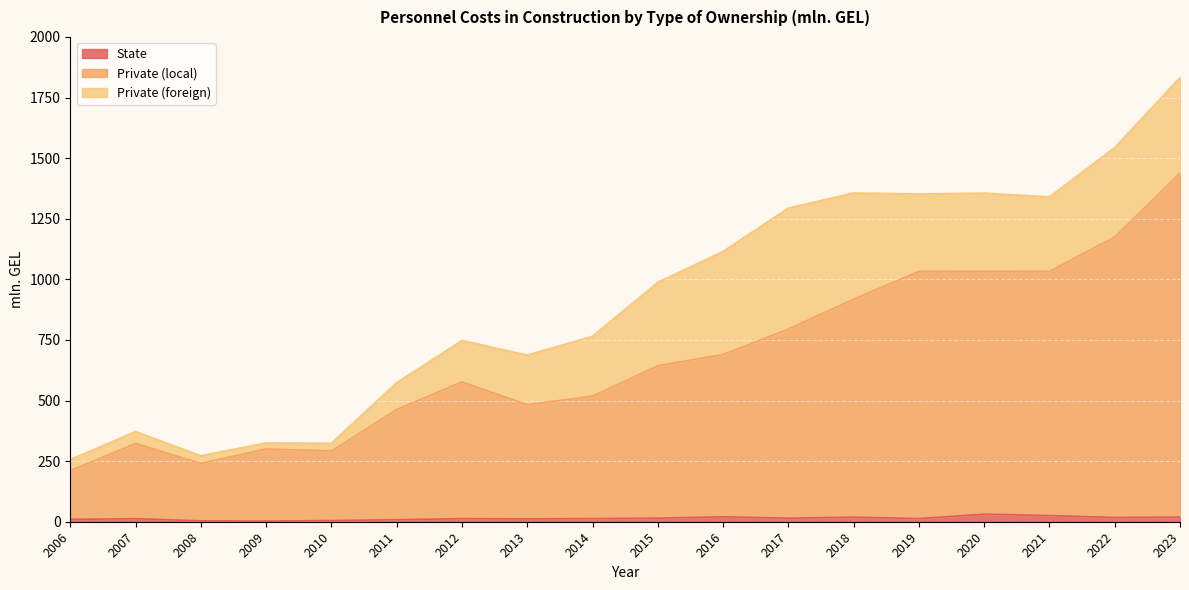

True or false: Private (local) has more than 2 interior local peaks.

True